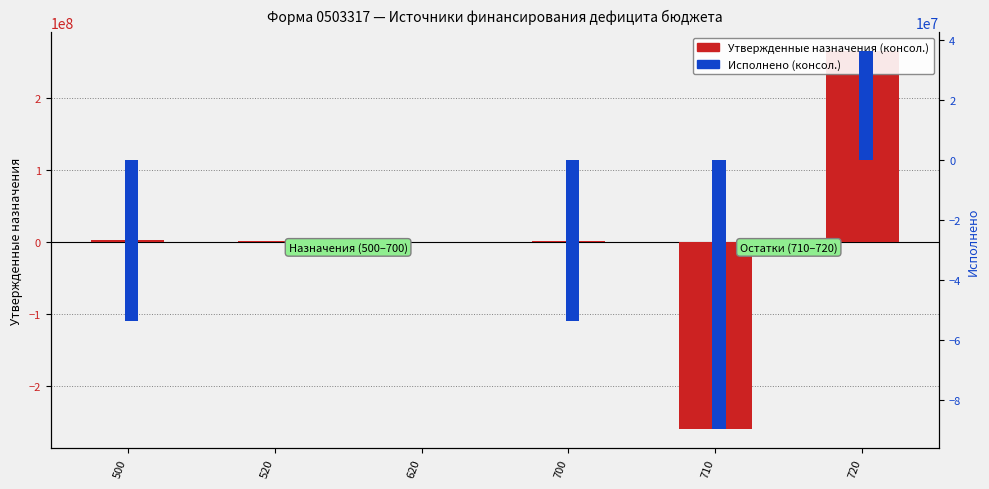

The Утвержденные назначения (консол.) series shows -96490548.2 at 710. True or false?

False